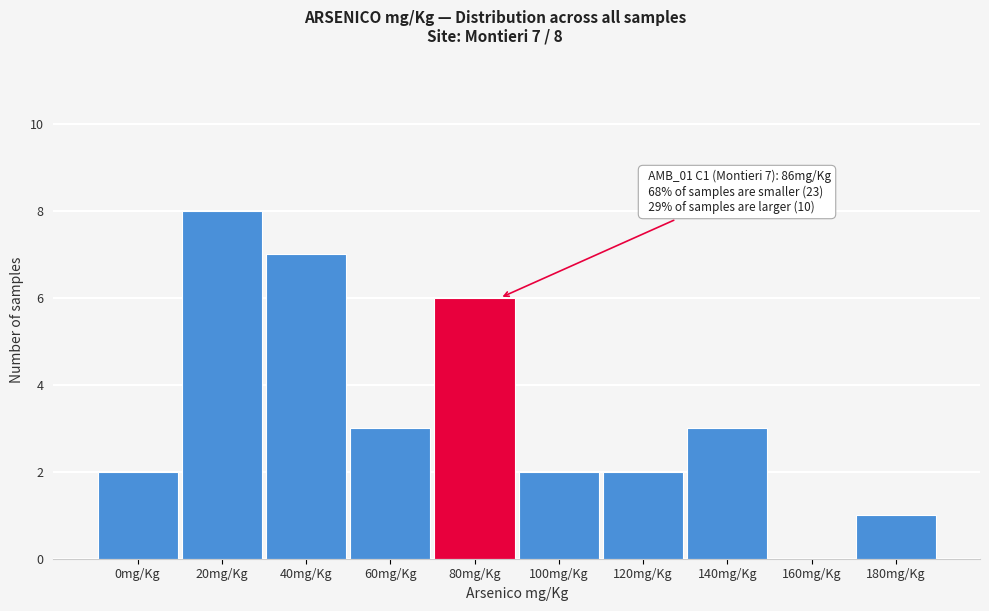

Reading right to left, what are all the values shown in this chart?

180mg/Kg=1	160mg/Kg=0	140mg/Kg=3	120mg/Kg=2	100mg/Kg=2	80mg/Kg=6	60mg/Kg=3	40mg/Kg=7	20mg/Kg=8	0mg/Kg=2